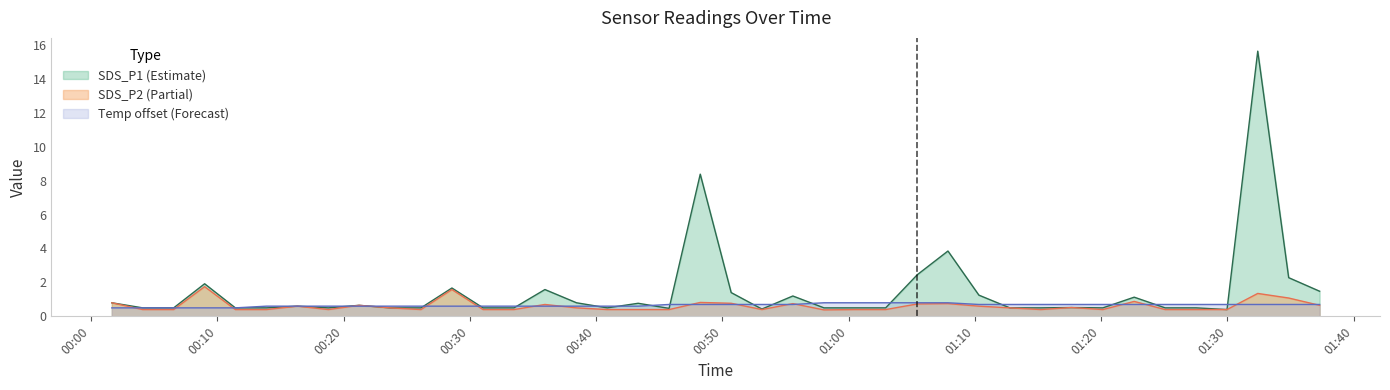

At which category is the sum across all series the highest?

2024/01/02 01:32:24